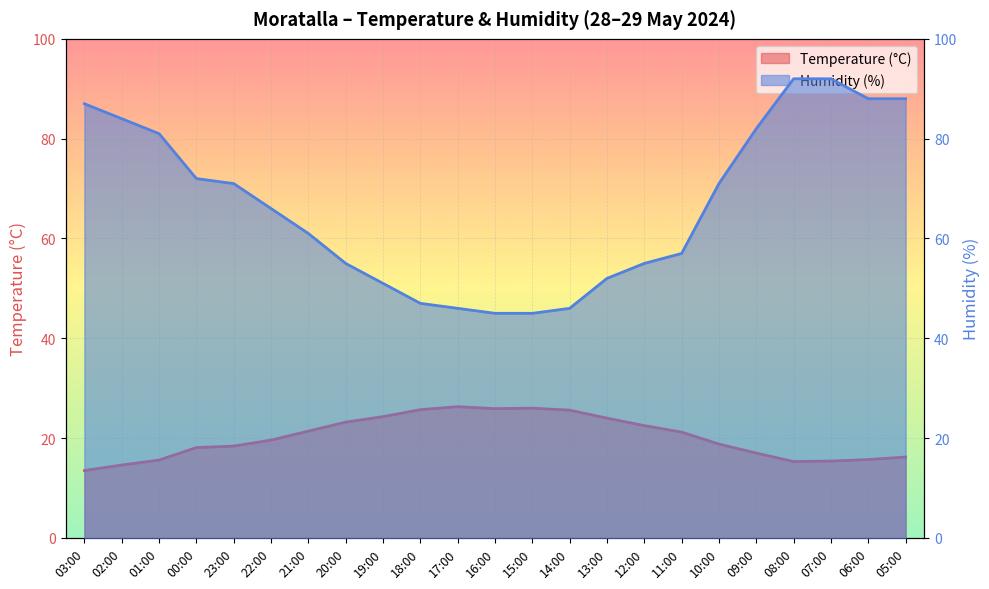

Which series has the largest range (max minus min)?

Humidity (%)